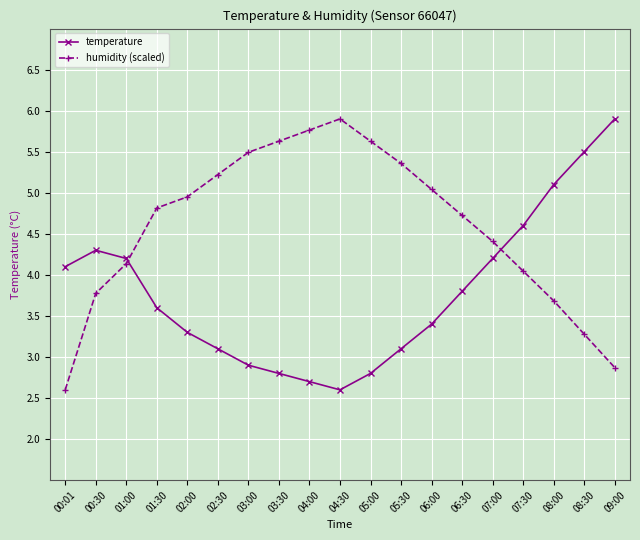

What is the maximum value for temperature?

5.9